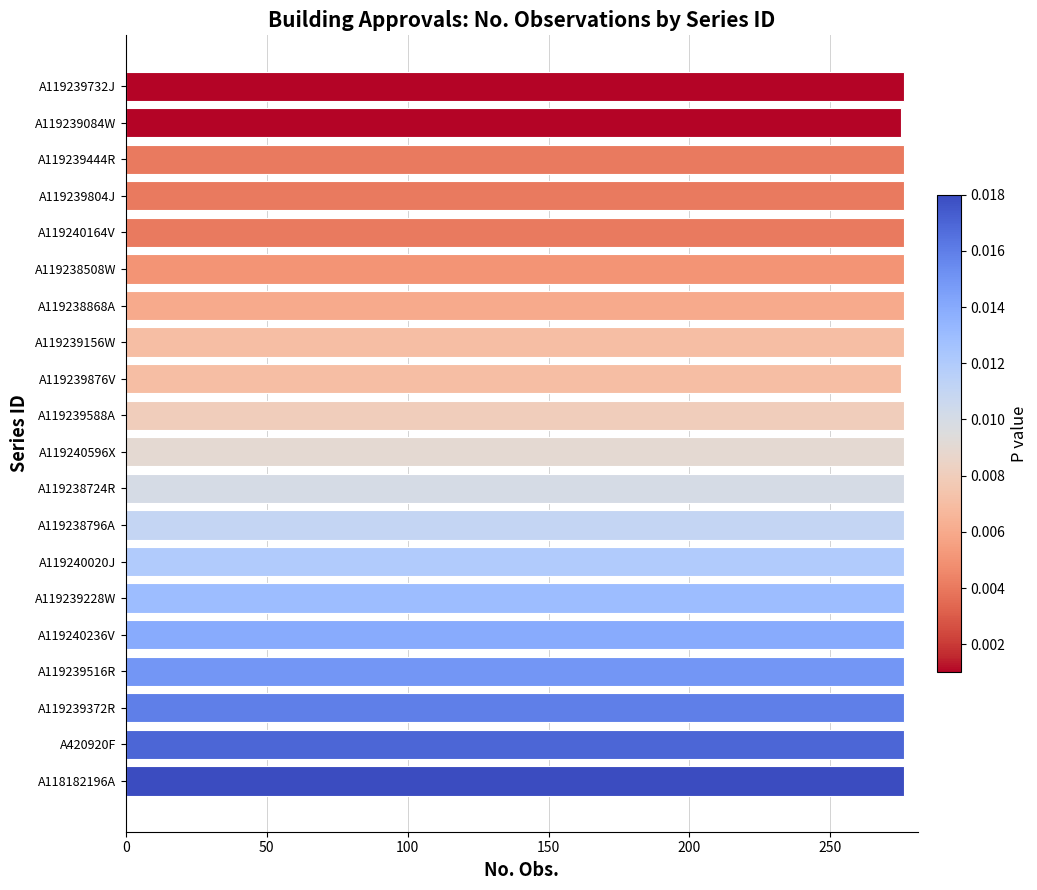

Is it true that the value at A119239732J is 276?

True